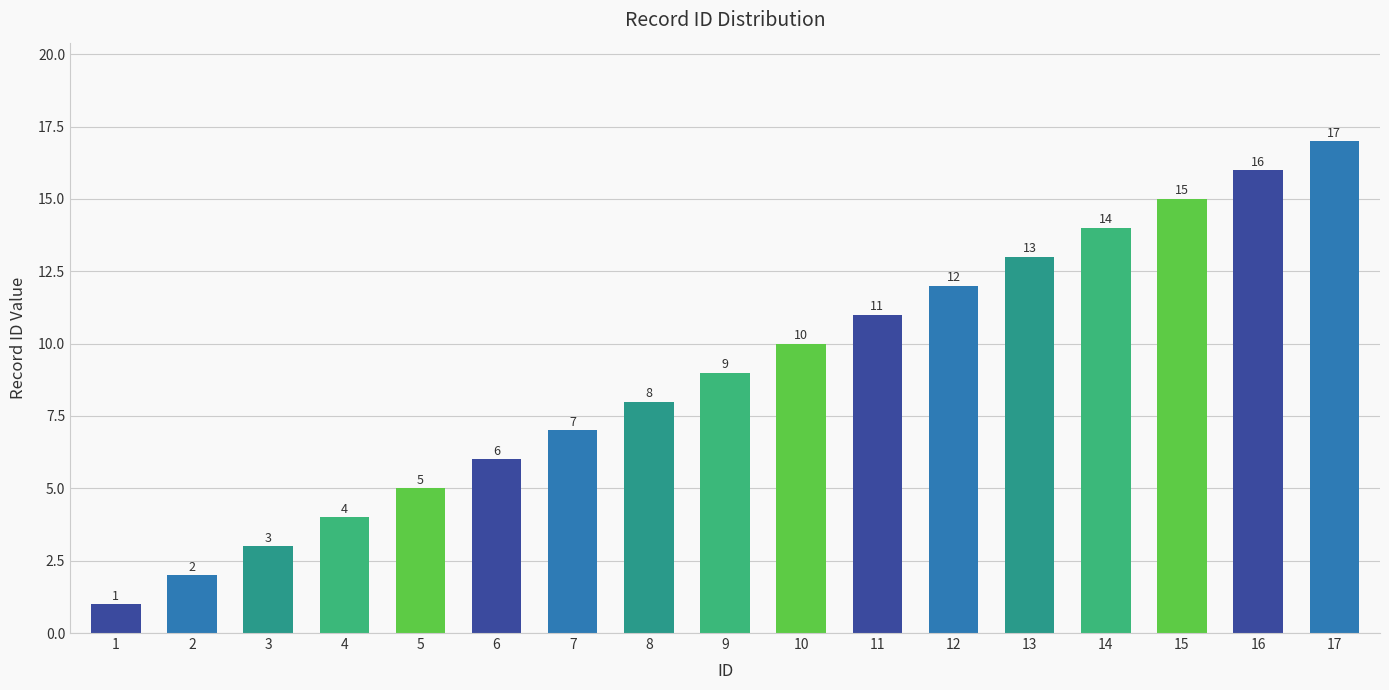

Does the chart contain any negative values?

No